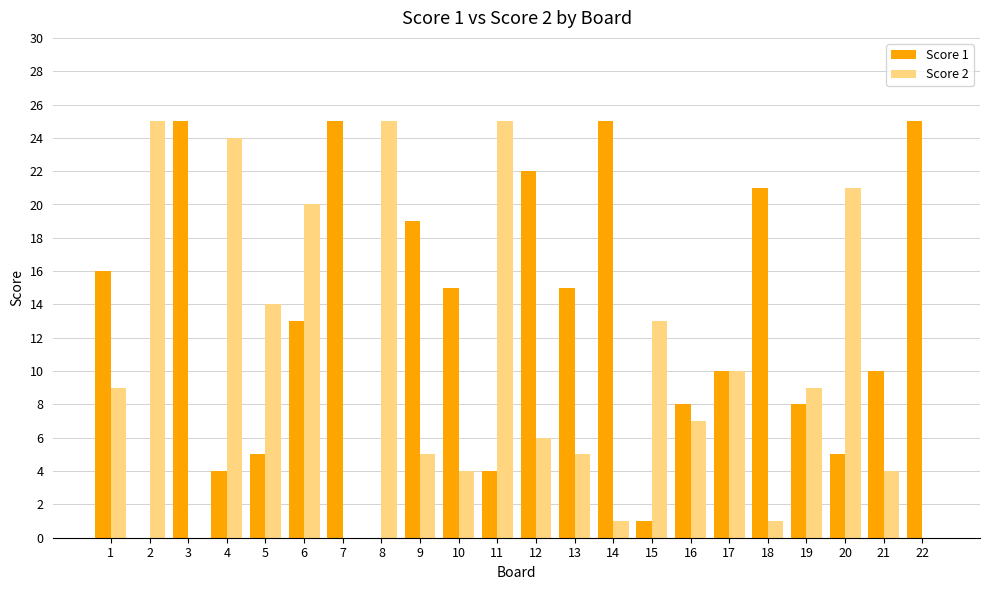

What is the sum of all Score 2 values?

228